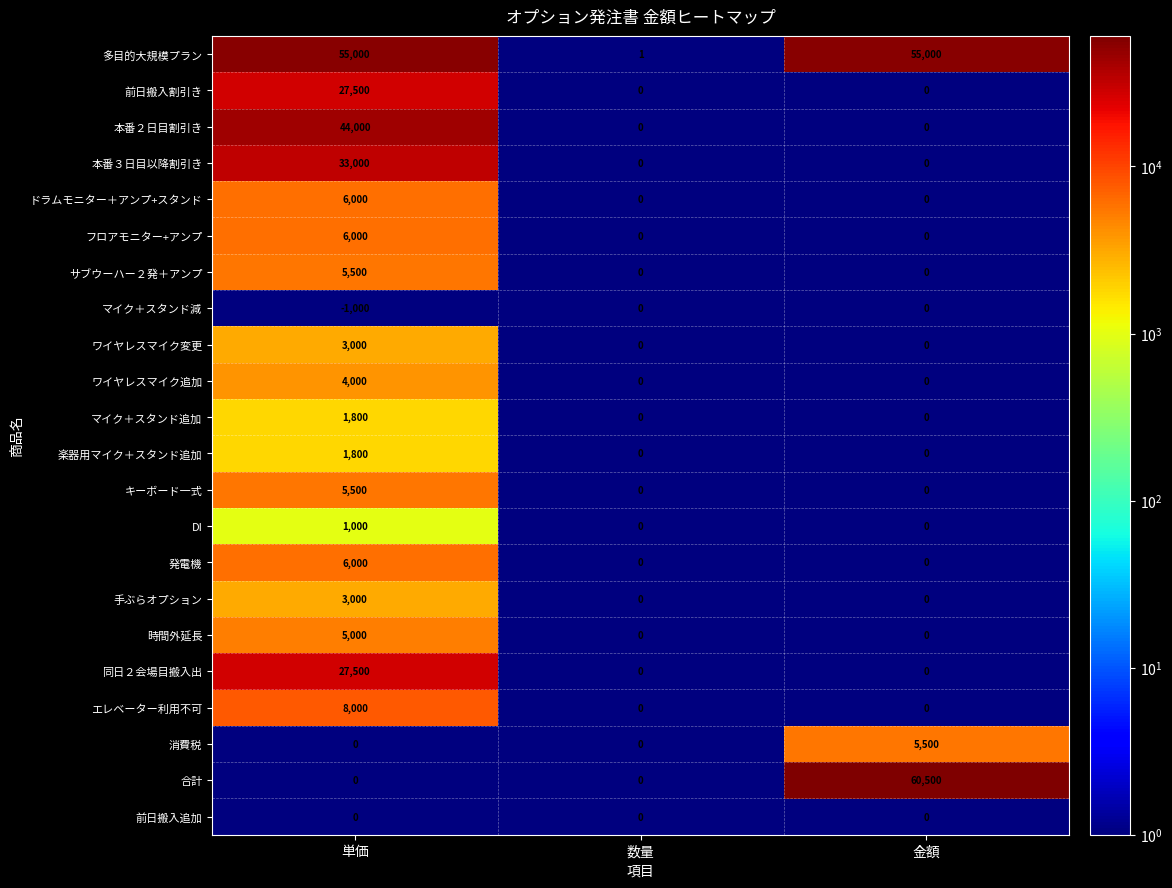

What is the sum of all DI values?

1000